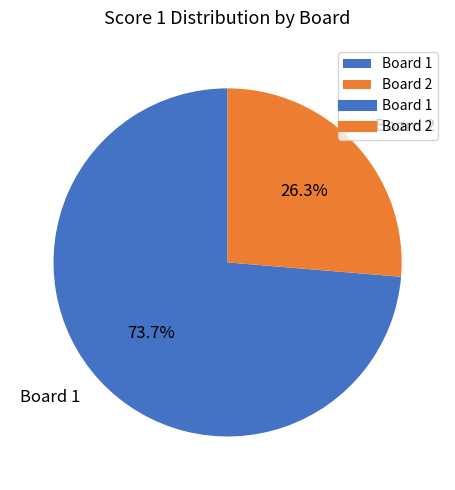

How many segments does this pie chart have?

2